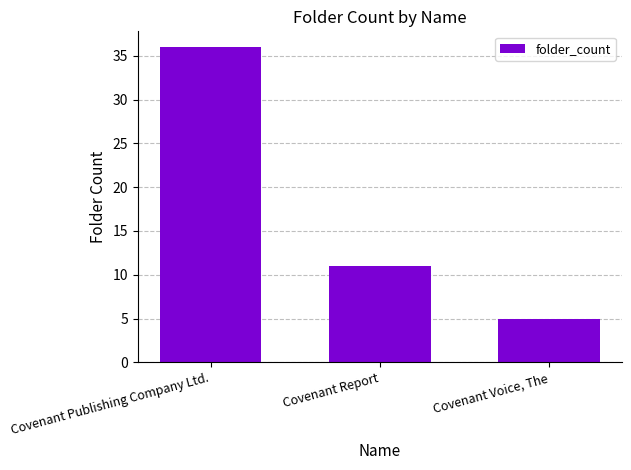

How many distinct data groups are displayed?

1